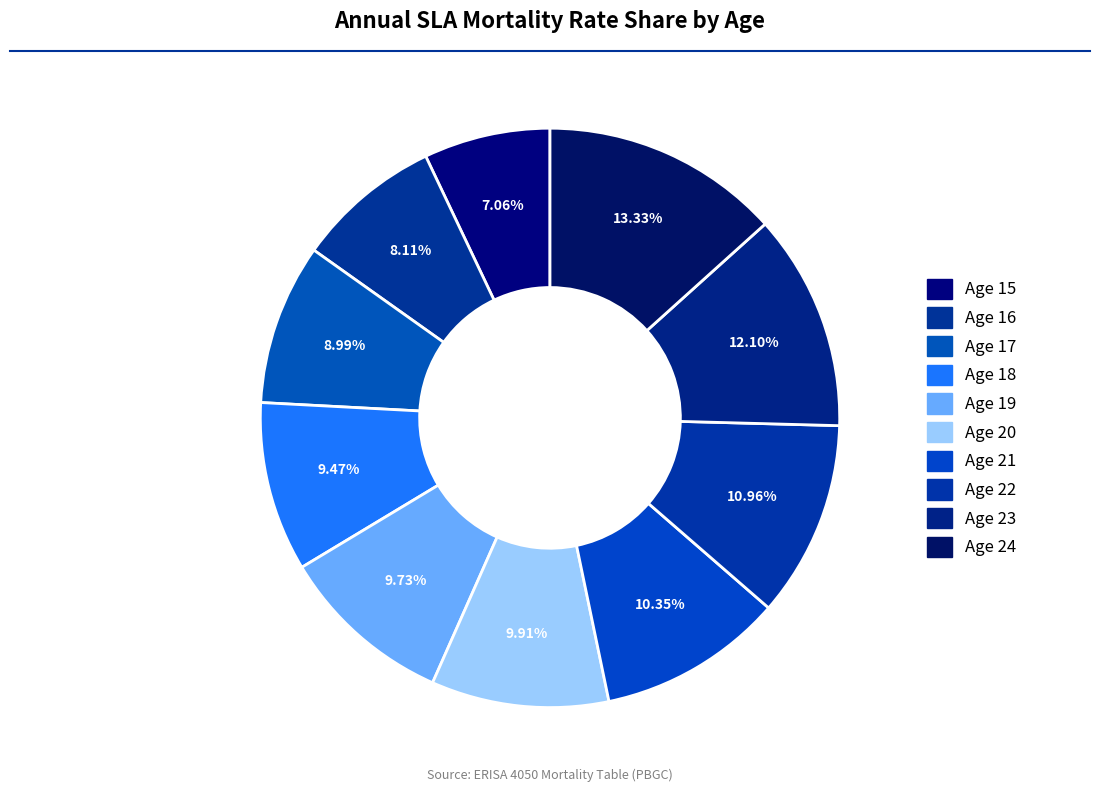

Count the number of slices in the pie.

10